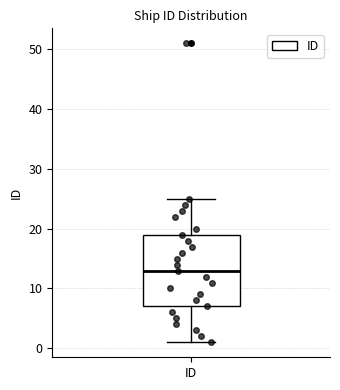

Read this box plot against the y-axis: the position of the median line, the range covered by the box, and the ends of both whiskers. The values are not printed on the chart, so give them approximately, as read against the axis.

median 13, box 7 to 19, whiskers 1 to 25